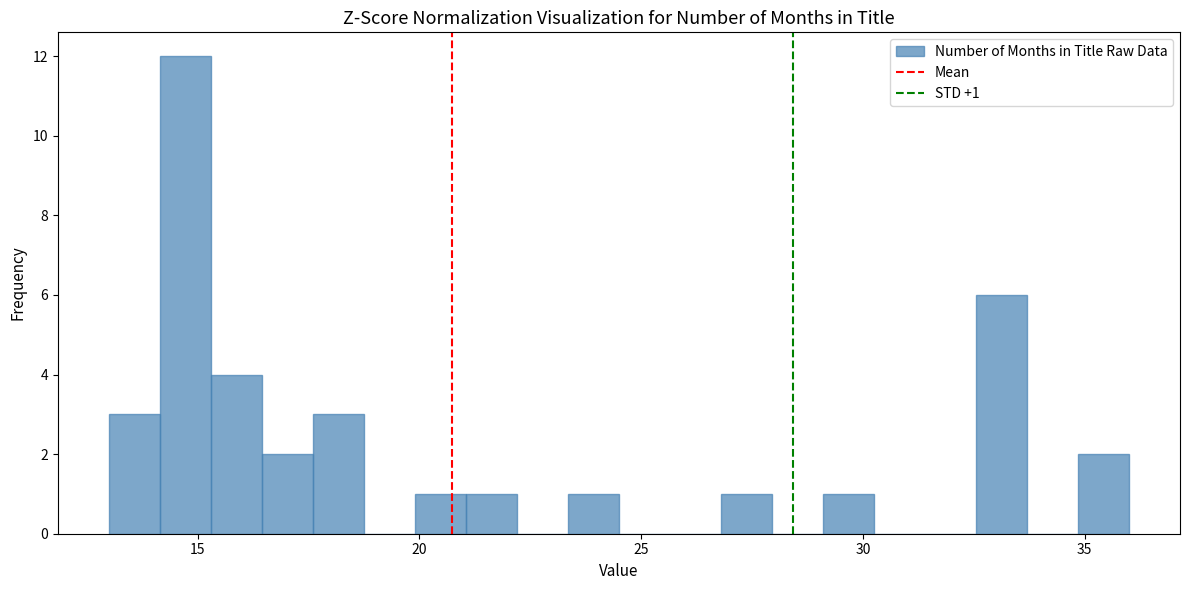

Around what value on the x-axis is the tallest bar? Give the approximate position of its centre, as read against the axis.

14.5